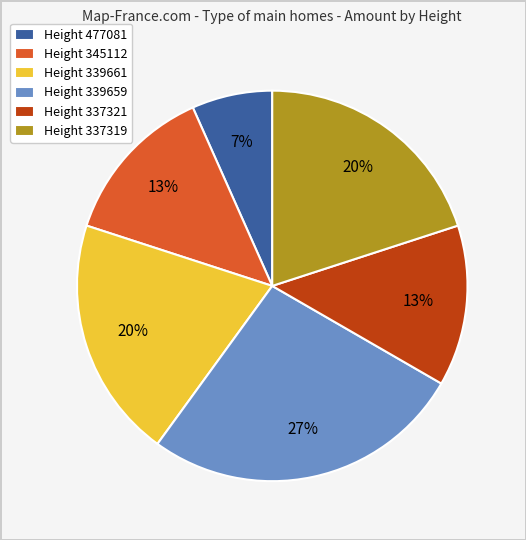

Combined, do Height 339659 and Height 337321 account for over 50%?

No